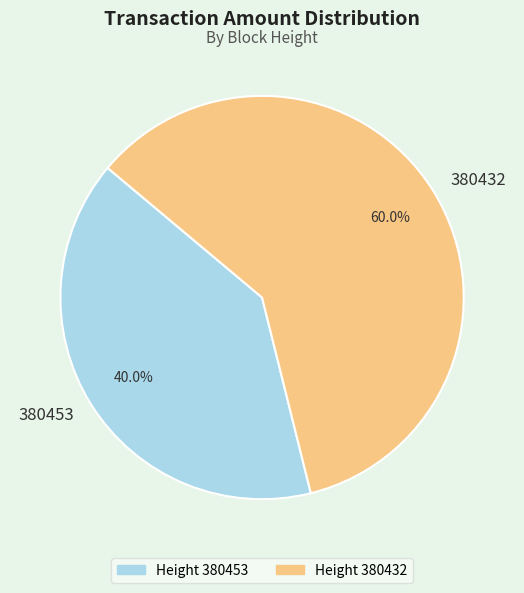

To the nearest percent, what is the average slice percentage?

50%